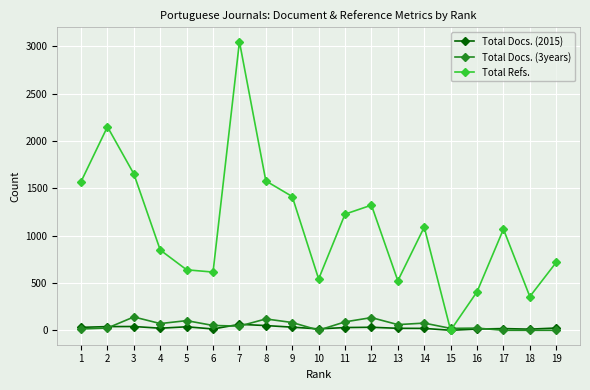

The value of Total Refs. at 5 is 843. True or false?

False